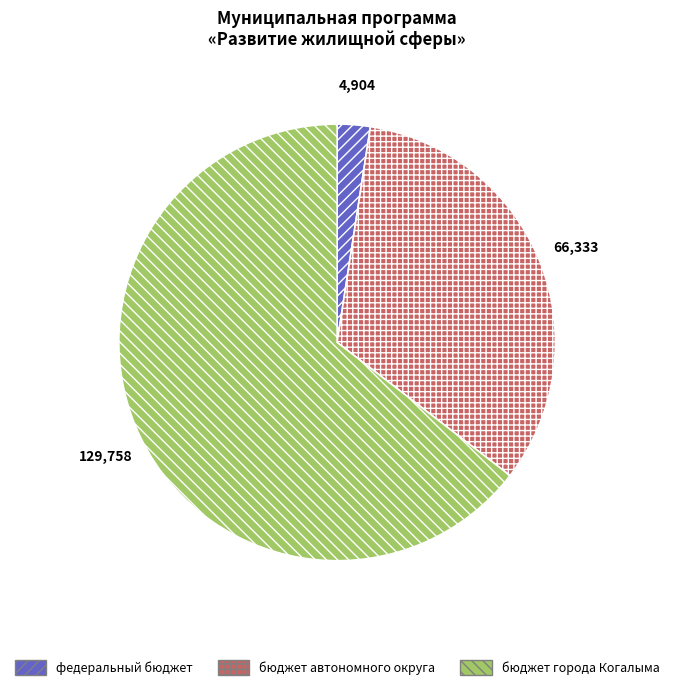

Count the number of slices in the pie.

3